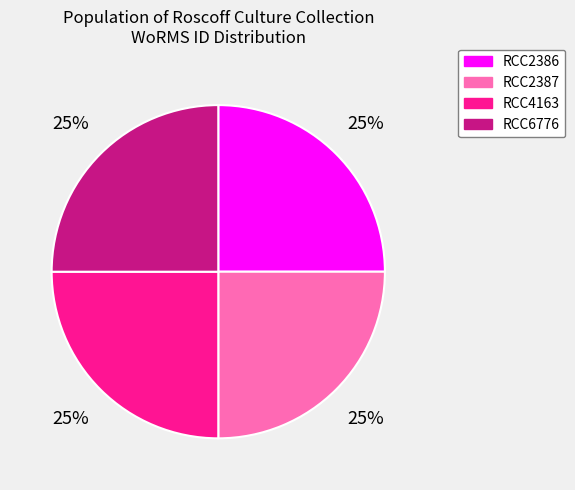

How many slices are in this pie chart?

4